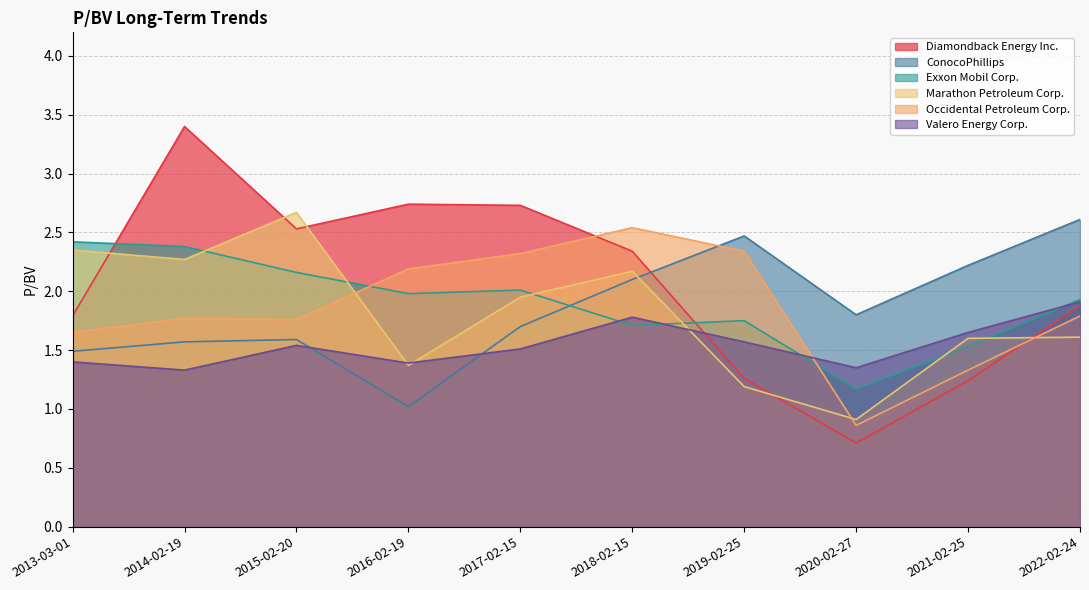

How many lines are shown in the chart?

6